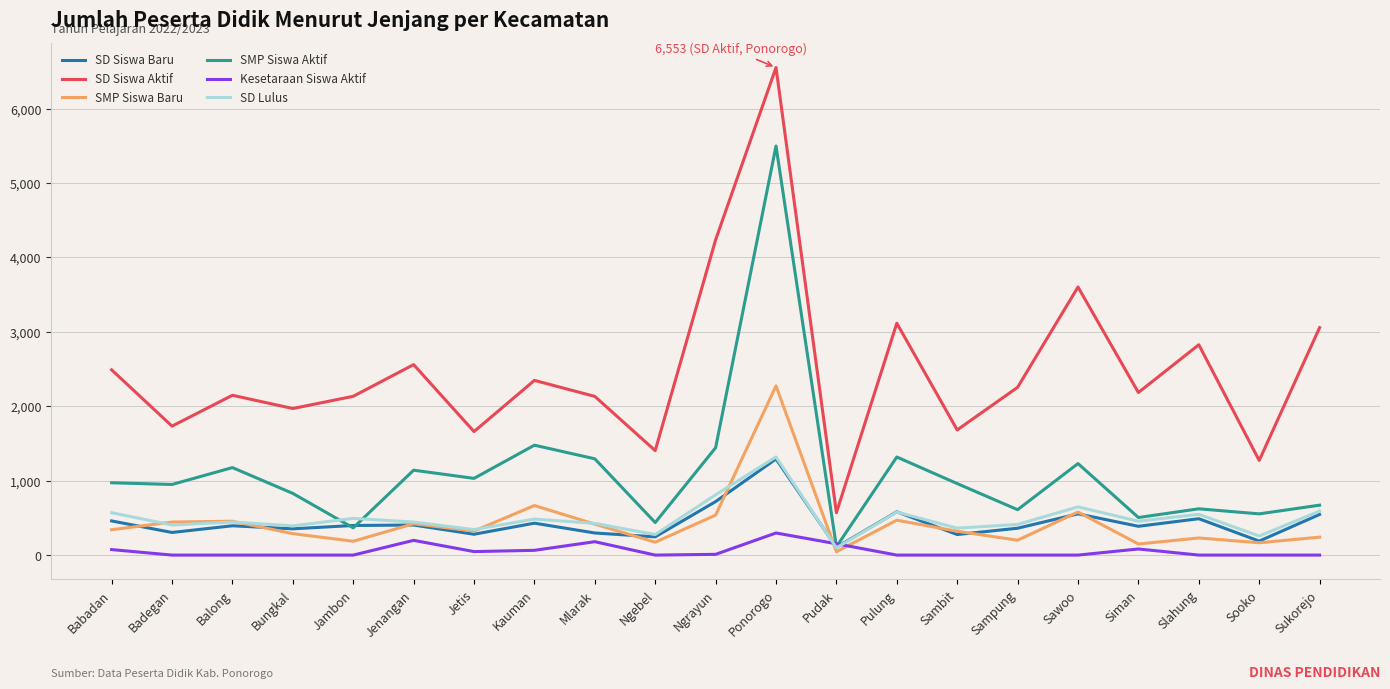

At which label does SMP Siswa Aktif reach its minimum?

Pudak